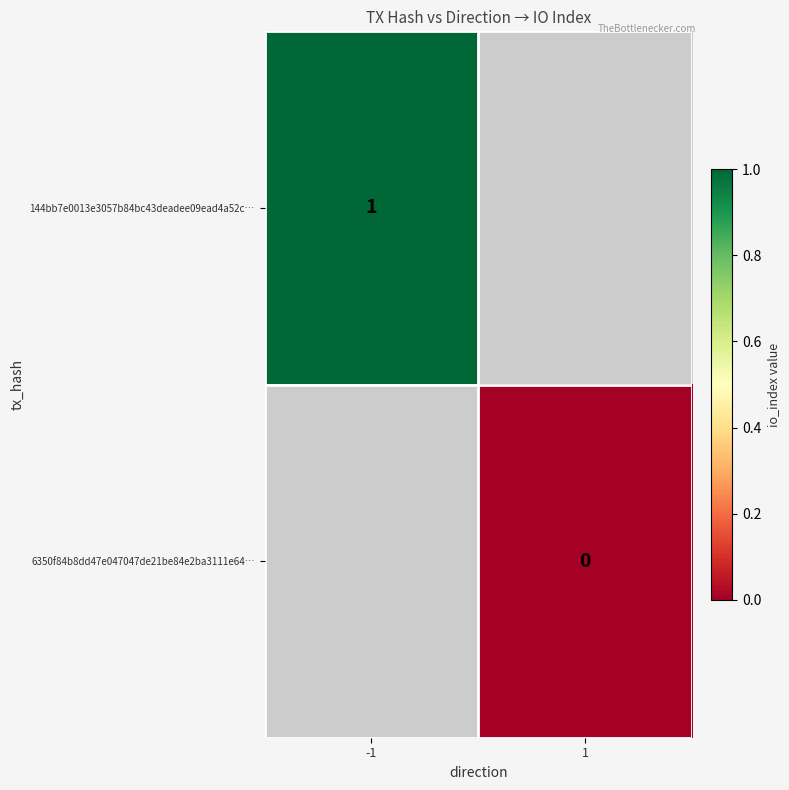

List the series in order of their overall mean, highest first.

144bb7e0013e3057b84bc43deadee09ead4a52c…, 6350f84b8dd47e047047de21be84e2ba3111e64…